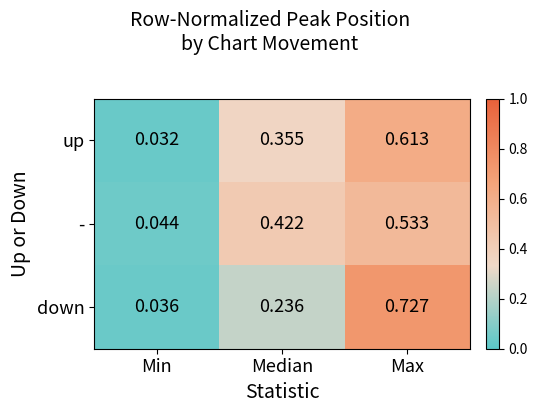

Rank the series by their maximum value, from lowest to highest.

-, up, down